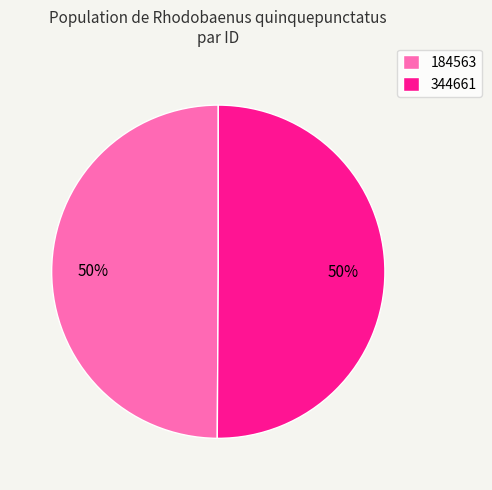

Combined, do 184563 and 344661 account for over 50%?

Yes